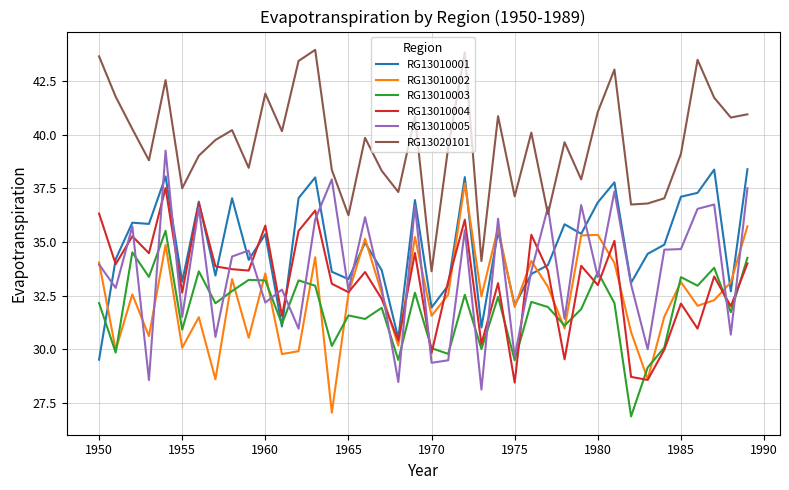

Does the chart have visible grid lines?

Yes